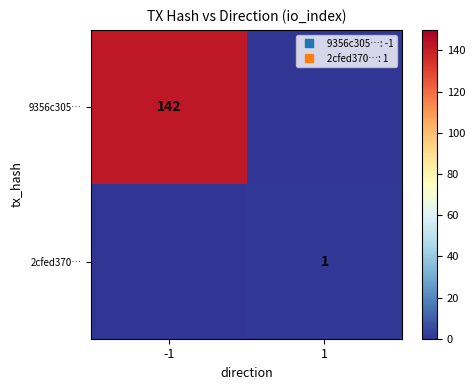

Which category has the lowest value across all series?

1